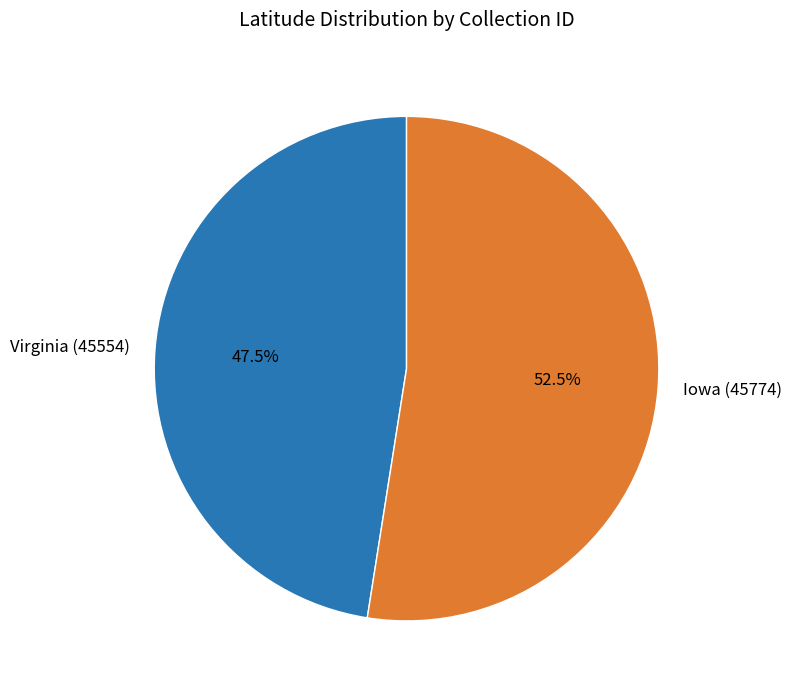

Is it true that Virginia (45554) is 34% of the pie?

False